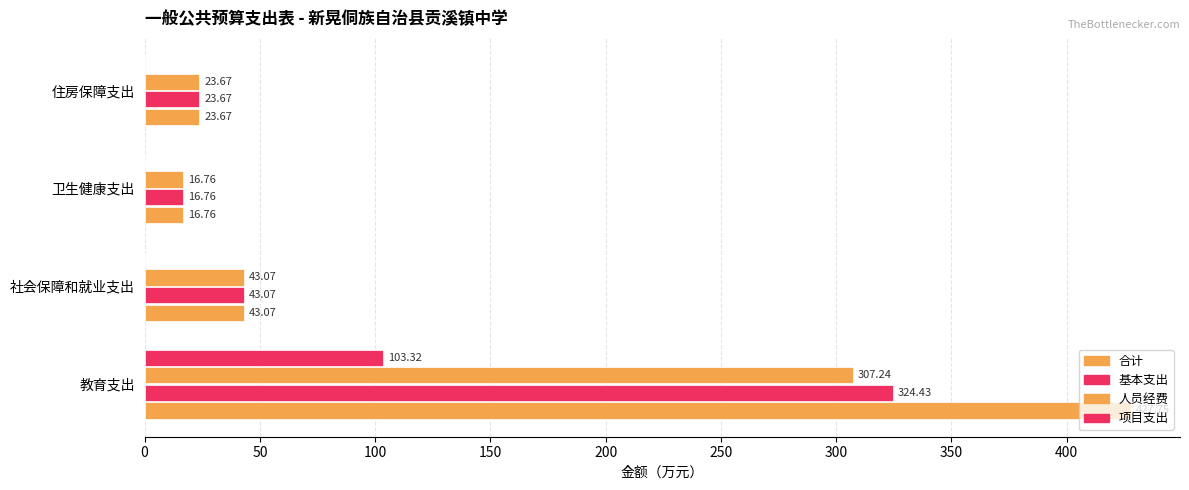

What is the highest value of the 基本支出 series?

324.4